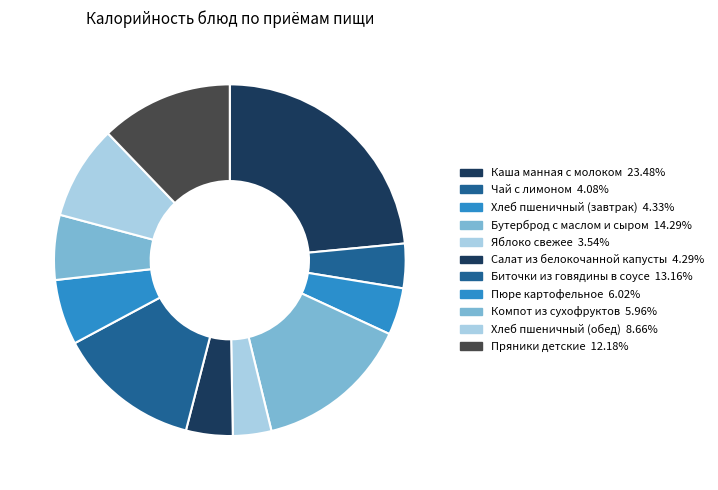

Is there a majority slice in this chart?

No